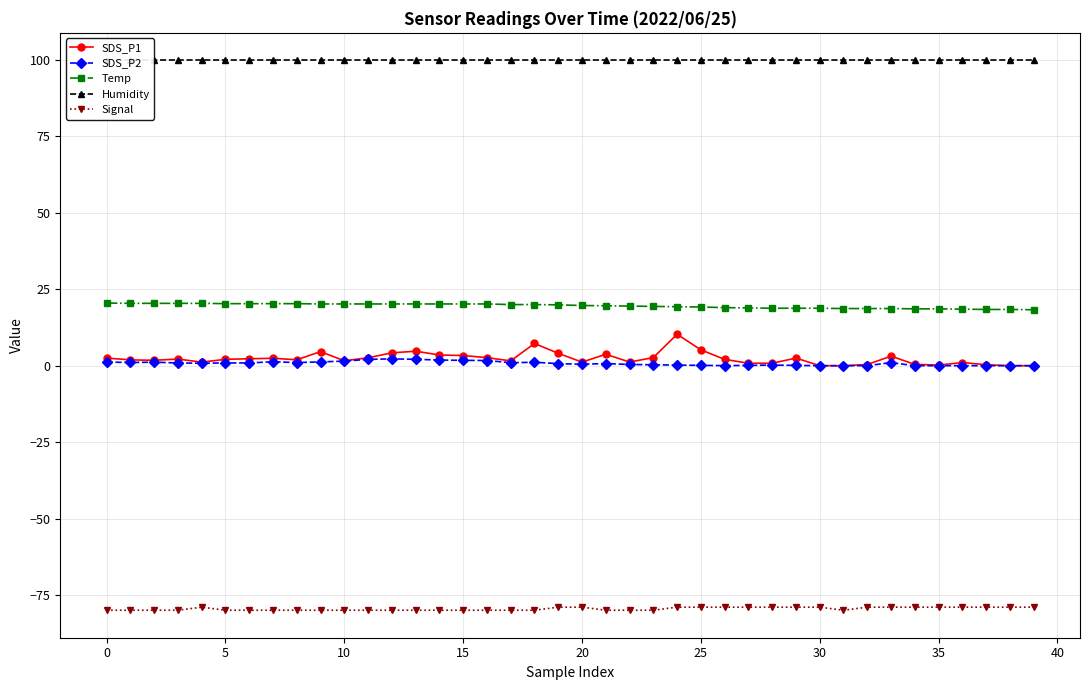

How many lines are shown in the chart?

5